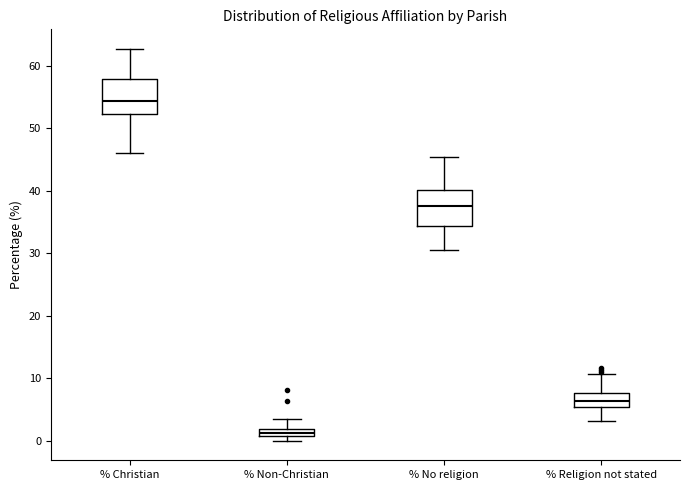

Which box has the highest median line?

% Christian